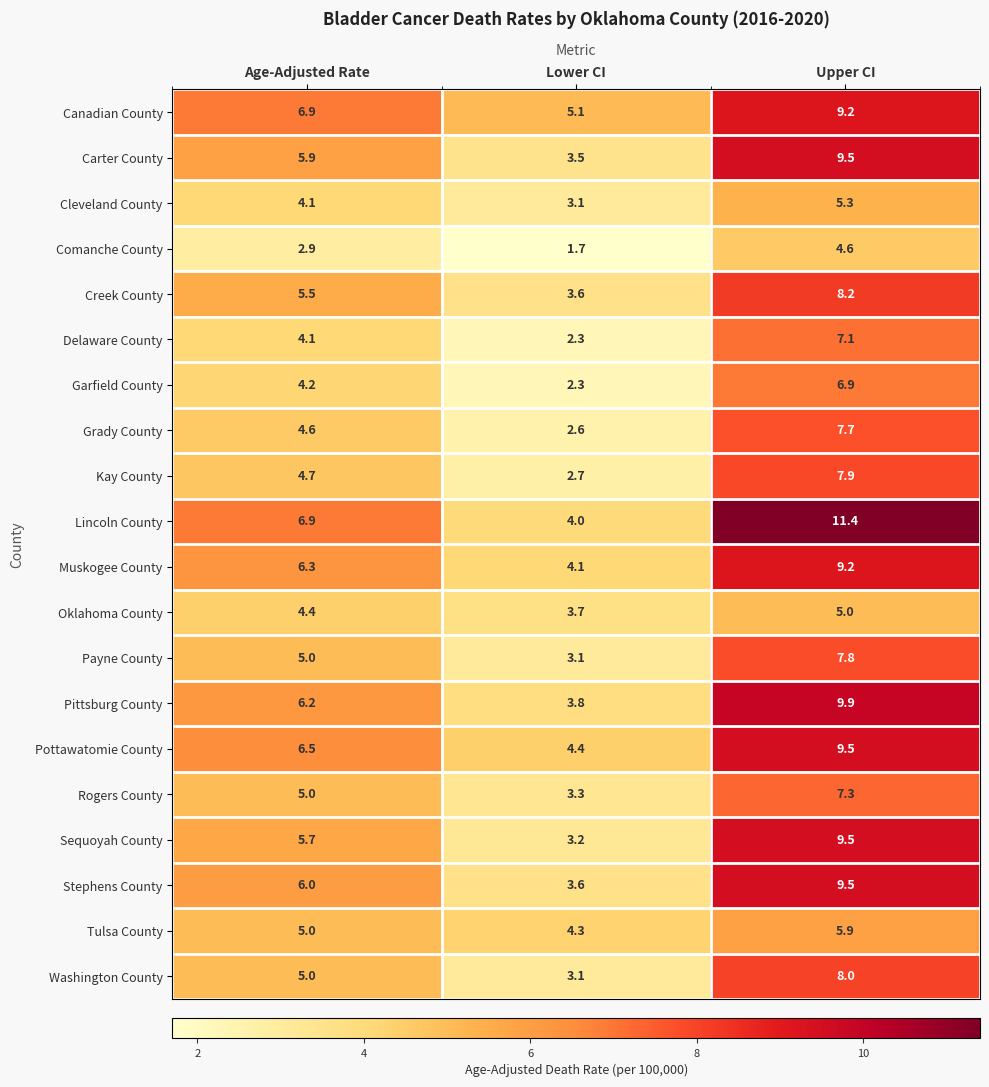

At which category does the chart reach its peak across all series?

Upper CI